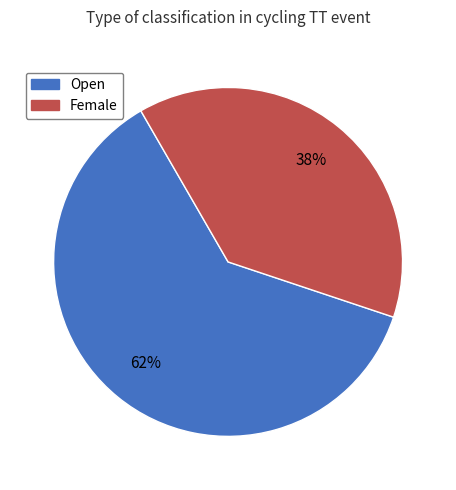

How many segments does this pie chart have?

2